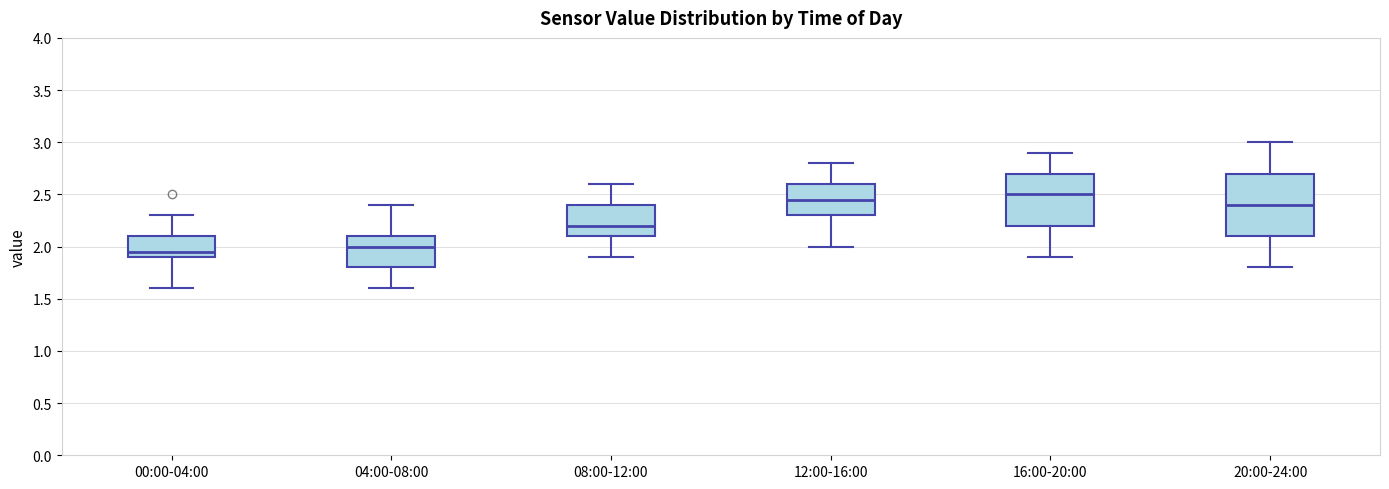

Where is the lower edge of the box for 08:00-12:00 on the y-axis? The values are not printed on the chart, so give them approximately, as read against the axis.

2.10